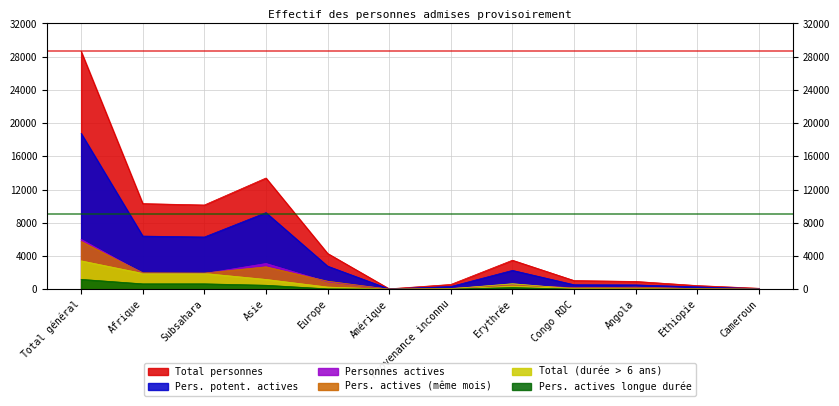

Reading left to right, extract all data points from this chart.

Total personnes: 28641	10311	10144	13393	4312	50	575	3495	1045	940	442	114
Pers. potent. actives: 18767	6401	6289	9222	2782	35	327	2272	542	522	284	72
Personnes actives: 5994	1910	1887	3099	877	12	96	521	172	234	79	25
Pers. actives (même mois): 5755	1978	1951	2702	967	8	100	488	175	248	72	21
Total (durée > 6 ans): 3420	1905	1902	1183	265	4	63	664	64	38	34	7
Pers. actives longue durée: 1190	651	651	481	47	0	11	200	11	4	9	1